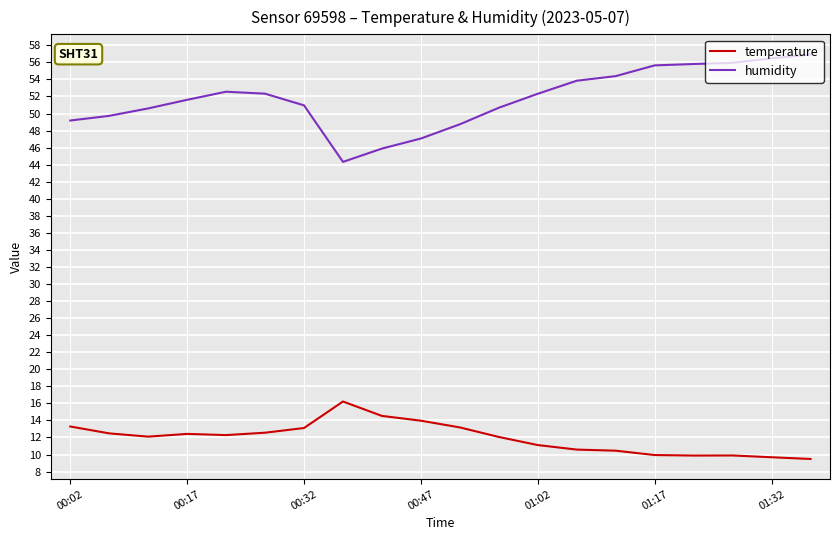

Which series has the largest total across all categories?

humidity